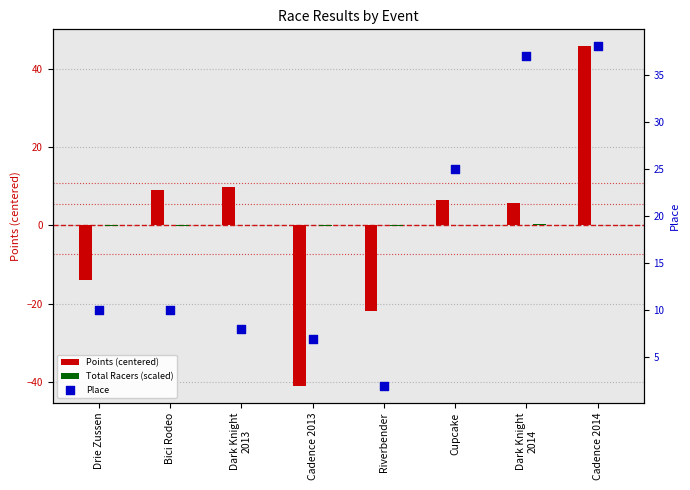

Is the value of Points (centered) at Cadence 2014 greater than the value of Total Racers (scaled) at Bici Rodeo?

Yes